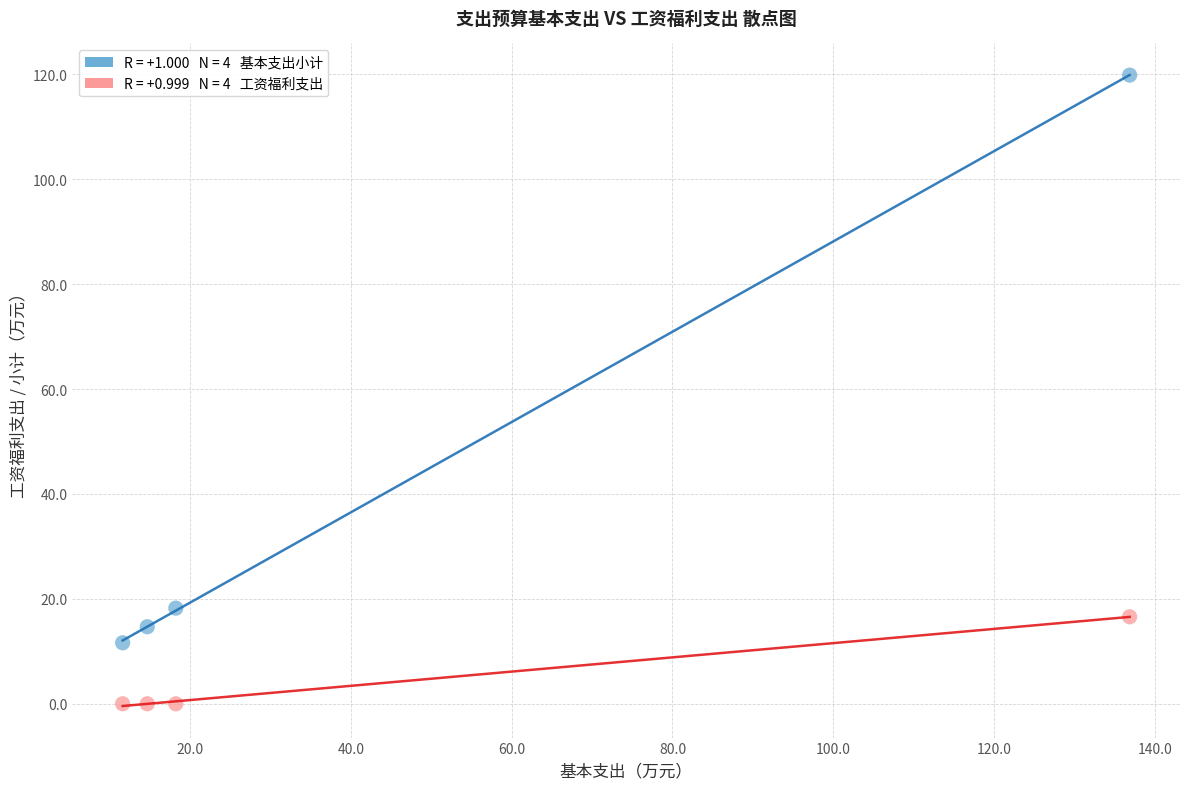

Across all series, what Y value is closest to 59?

18.2